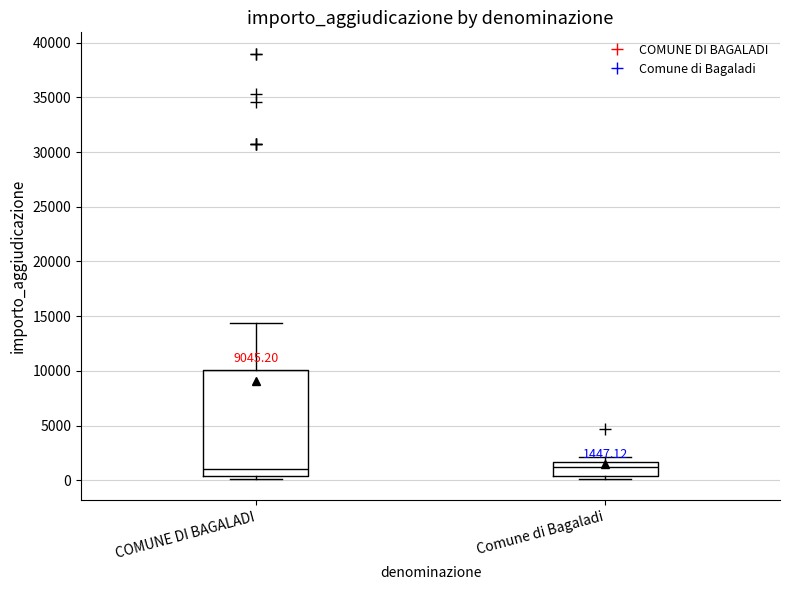

Comparing the boxes themselves (not the whiskers), which one is the tallest?

COMUNE DI BAGALADI